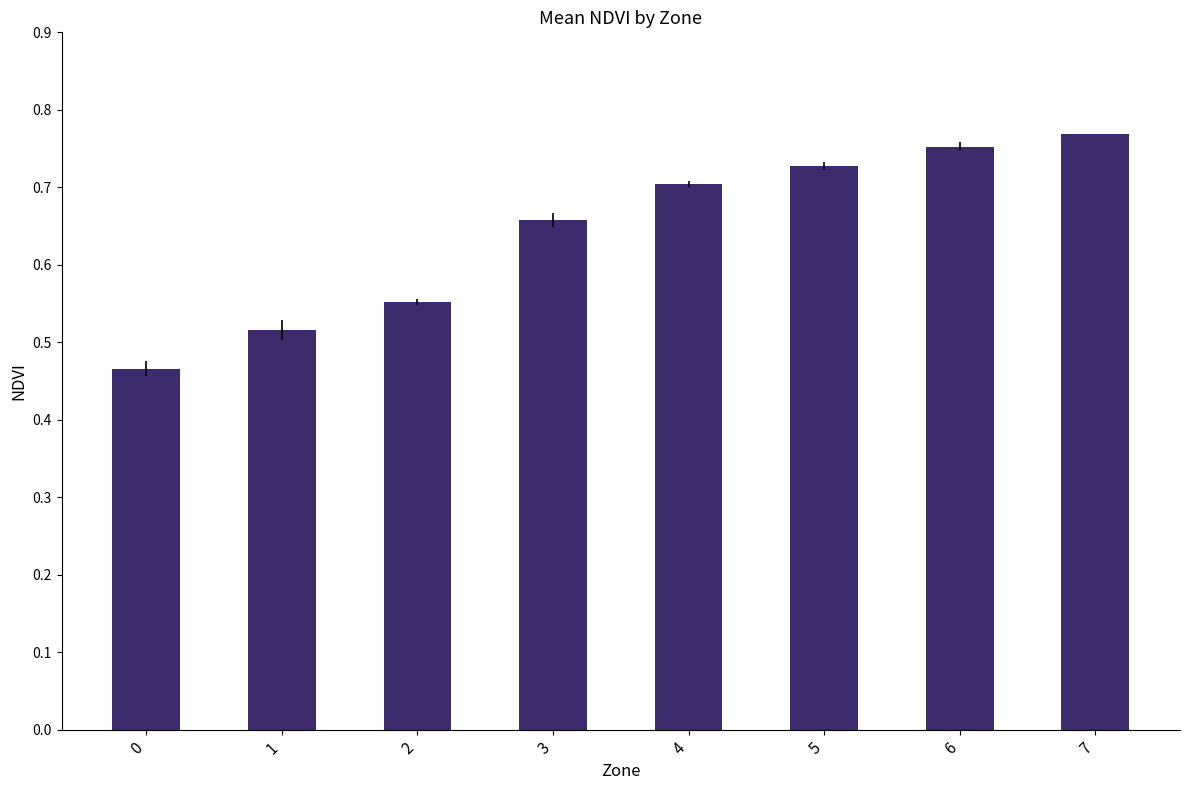

What is the change in value from 0 to 2?

+0.1